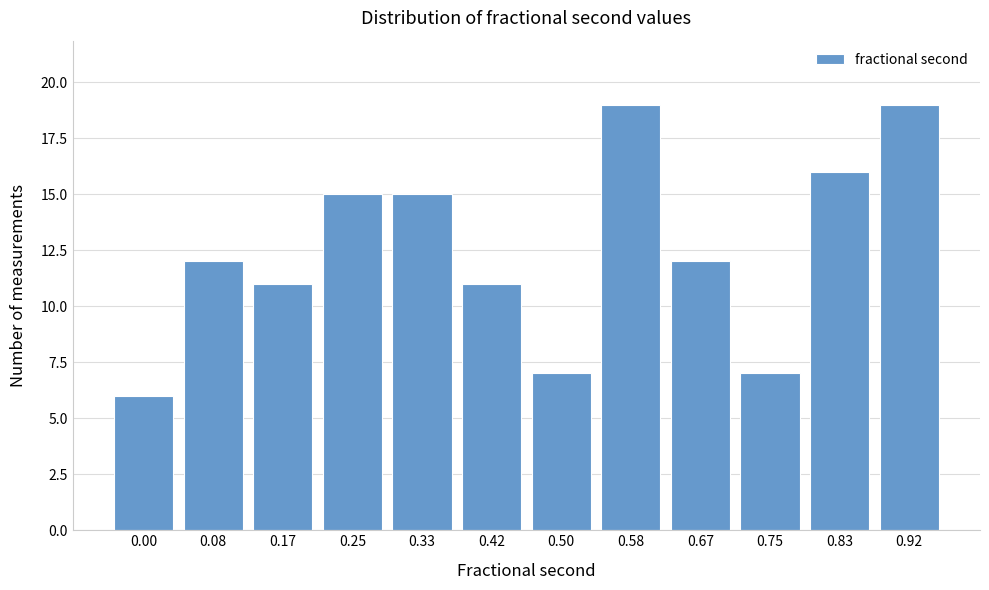

Reading right to left, extract all data points from this chart.

0.92=19	0.83=16	0.75=7	0.67=12	0.58=19	0.50=7	0.42=11	0.33=15	0.25=15	0.17=11	0.08=12	0.00=6